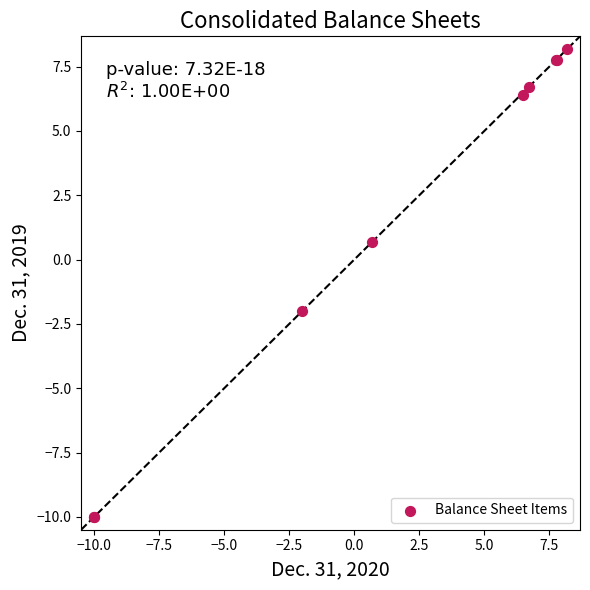

What Y value in the scatter plot is closest to 0?

0.7